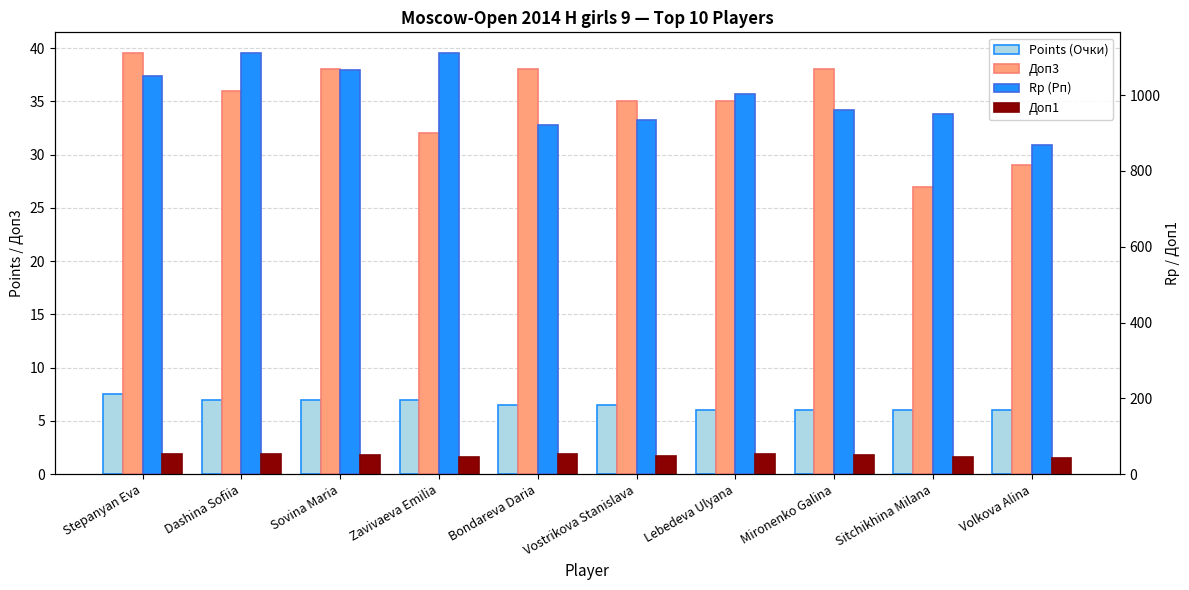

The Доп1 series shows 62.2 at Volkova Alina. True or false?

False